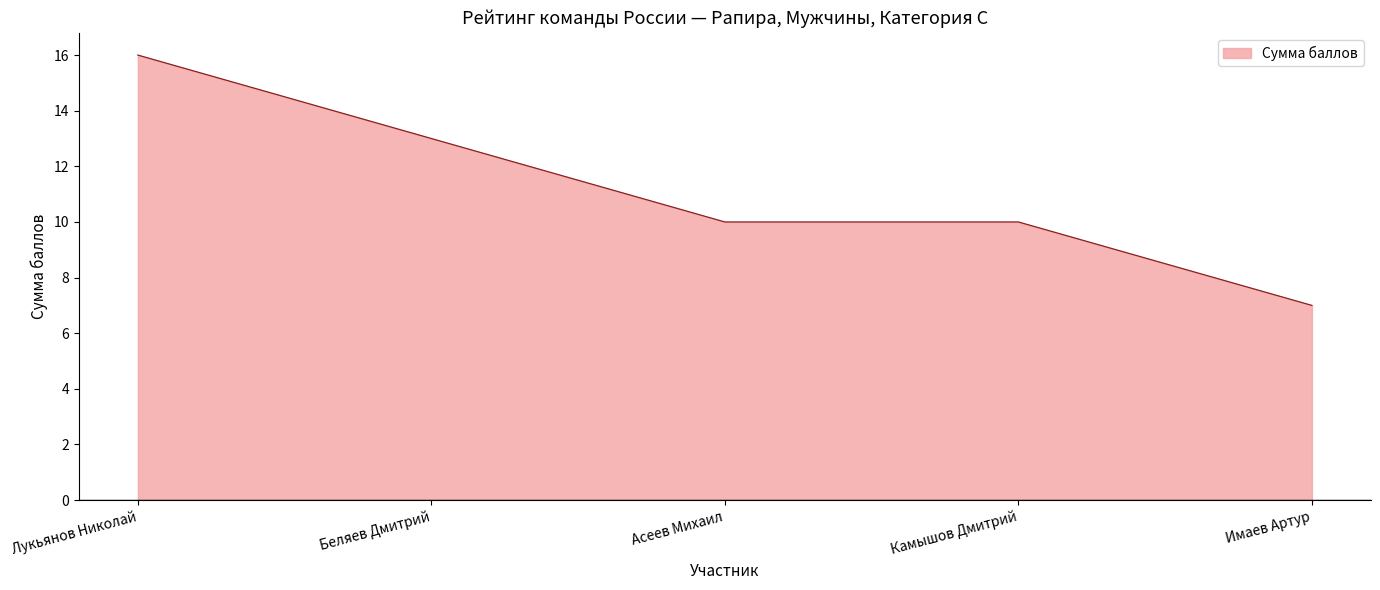

Count the number of categories in the chart.

5